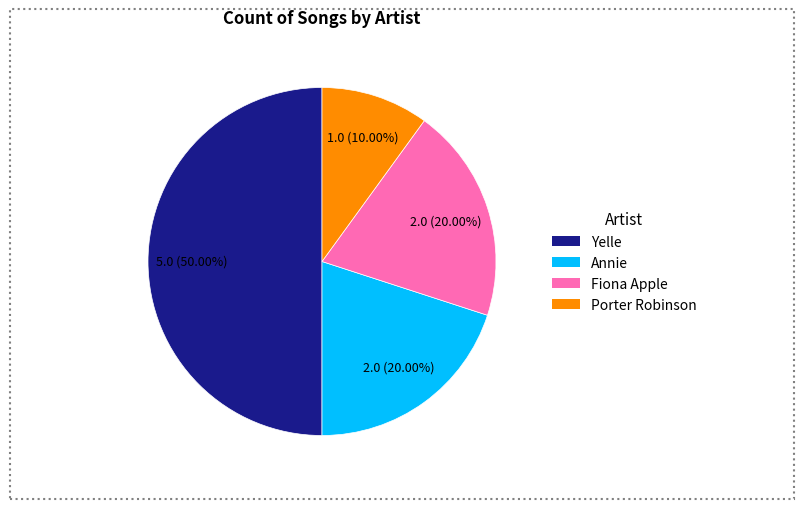

Combined, what portion of the pie is Porter Robinson and Annie?

30.0%